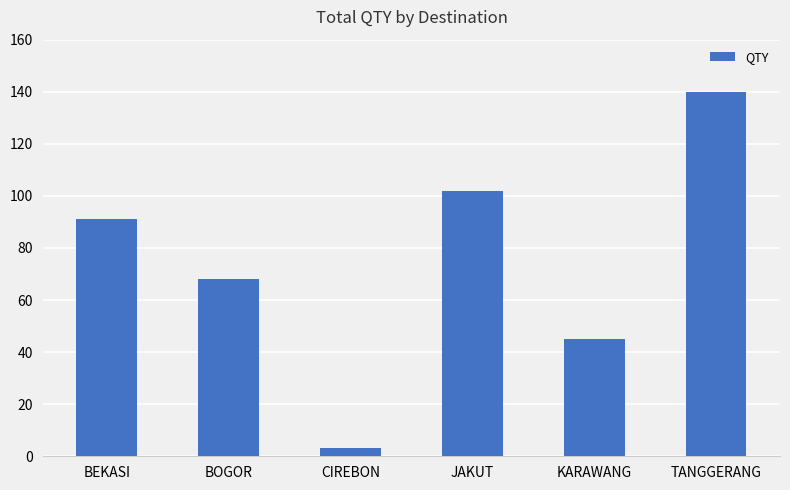

The value at JAKUT is 60. True or false?

False